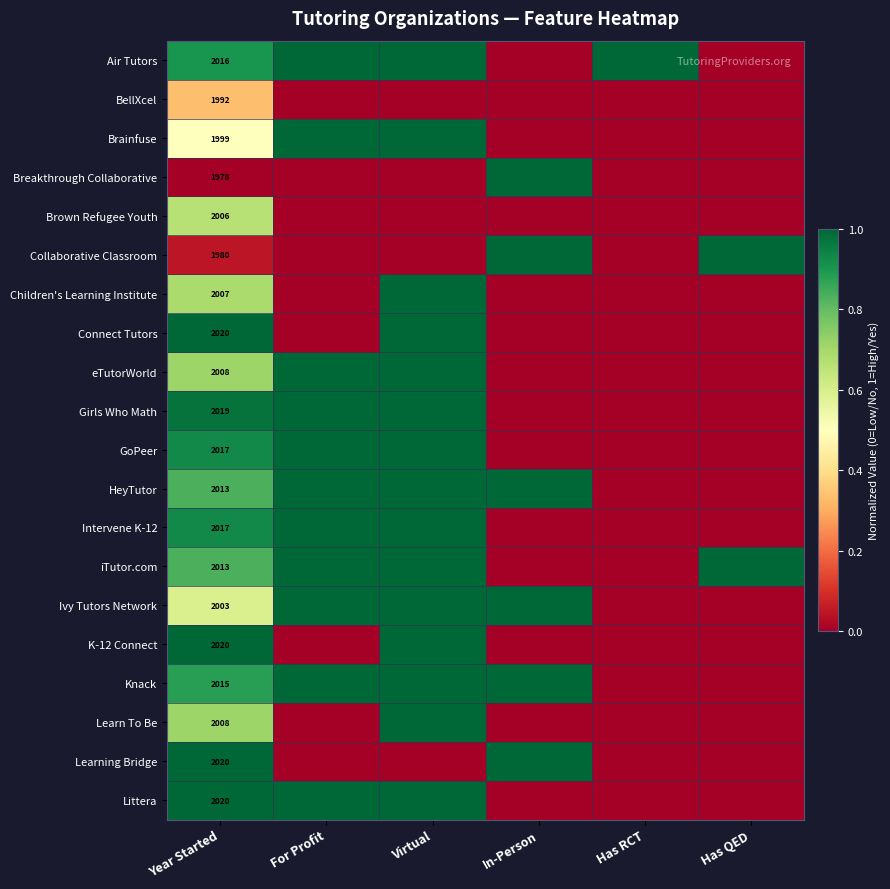

What is the total value across all series at Has RCT?

1.0